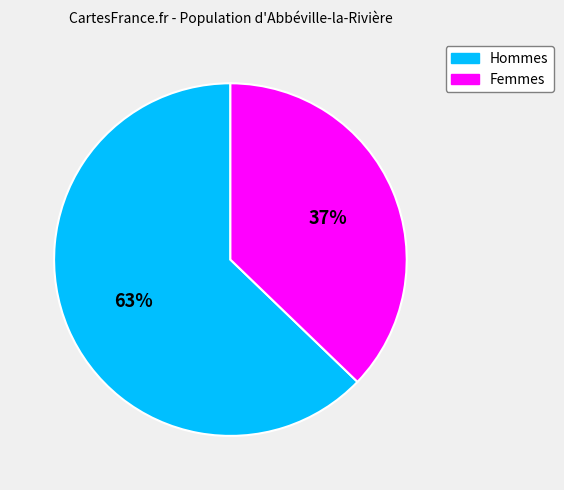

To the nearest percent, what is the difference between the largest and smallest slice percentages?

26%